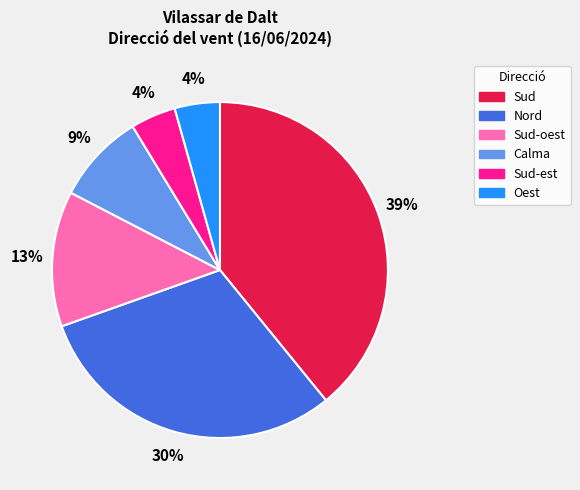

How many segments does this pie chart have?

6